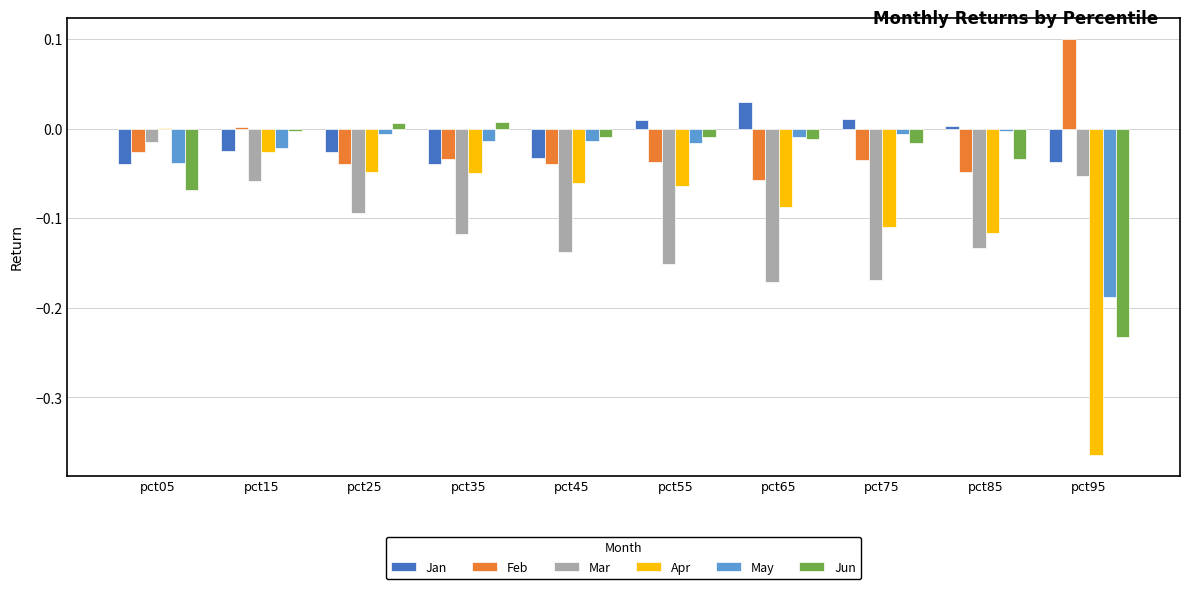

What is the sum of all Mar values?

-1.1